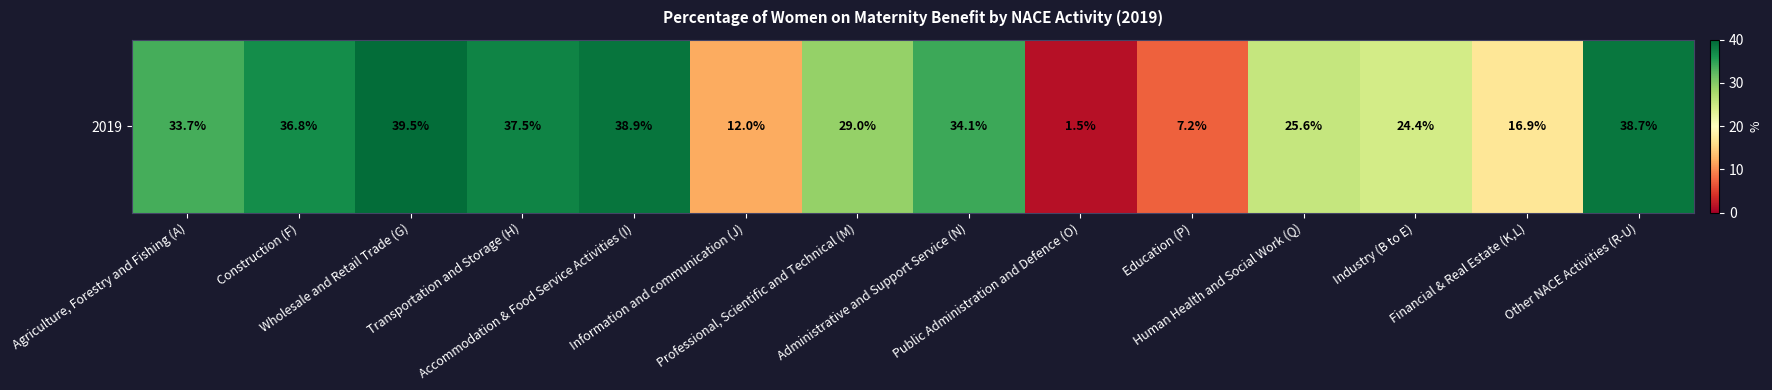

Between Accommodation & Food Service Activities (I) and Transportation and Storage (H), which is larger?

Accommodation & Food Service Activities (I)